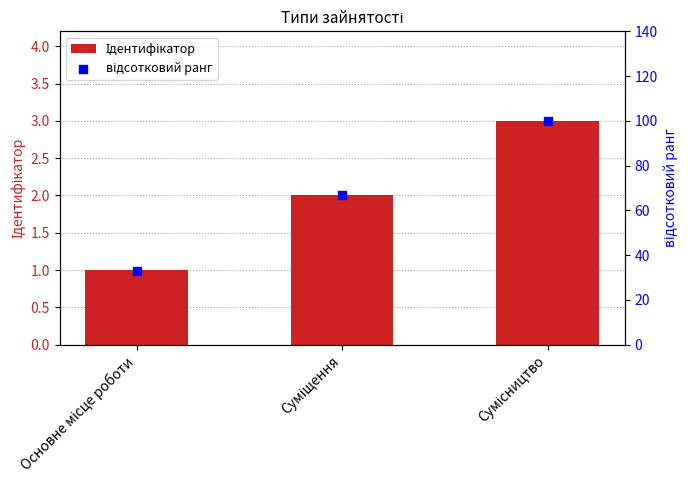

What are all the series names shown in the legend?

Ідентифікатор, відсотковий ранг